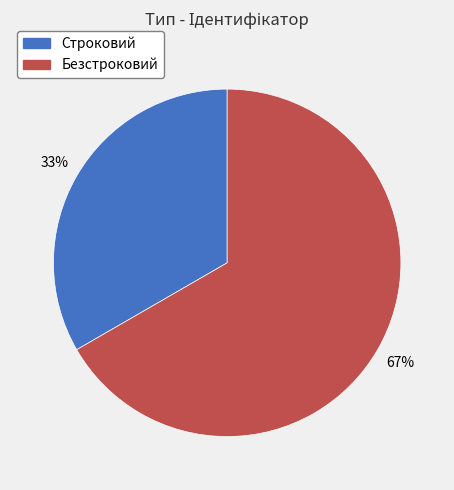

Between Строковий and Безстроковий, which is larger?

Безстроковий